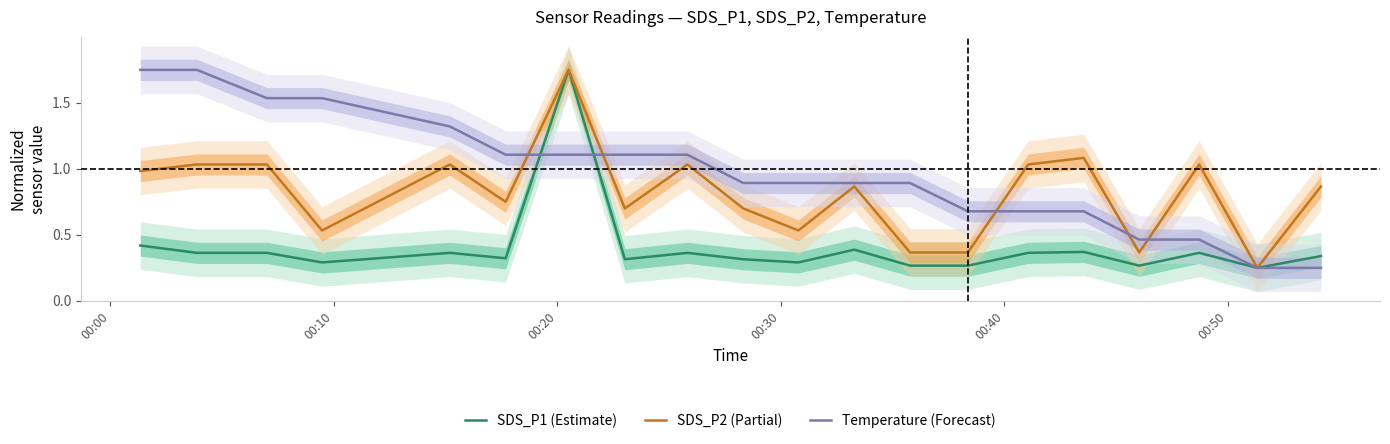

Does the chart have visible grid lines?

No